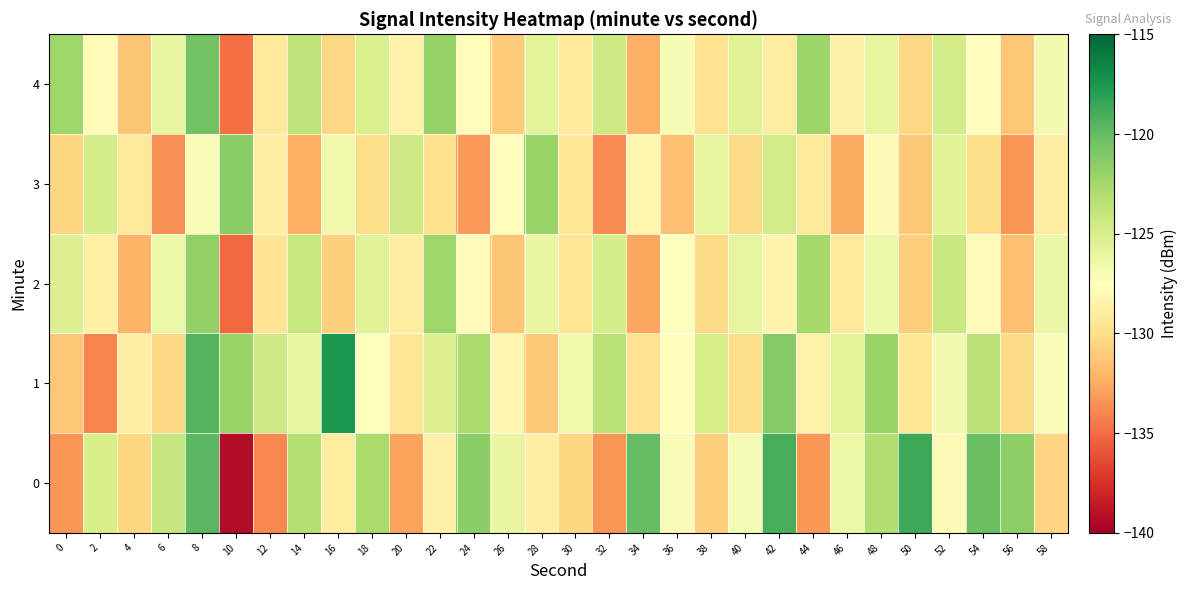

What is the spread (max minus min) of values at 22?

8.0